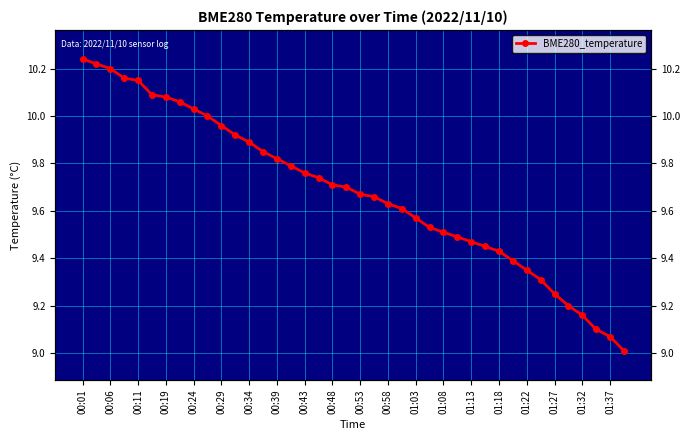

What is the ratio of the value at 29 to the value at 26?

1.0